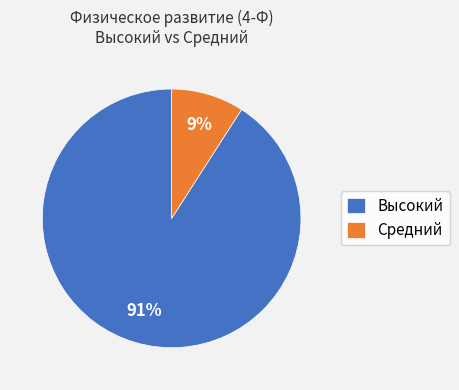

Count the number of slices in the pie.

2